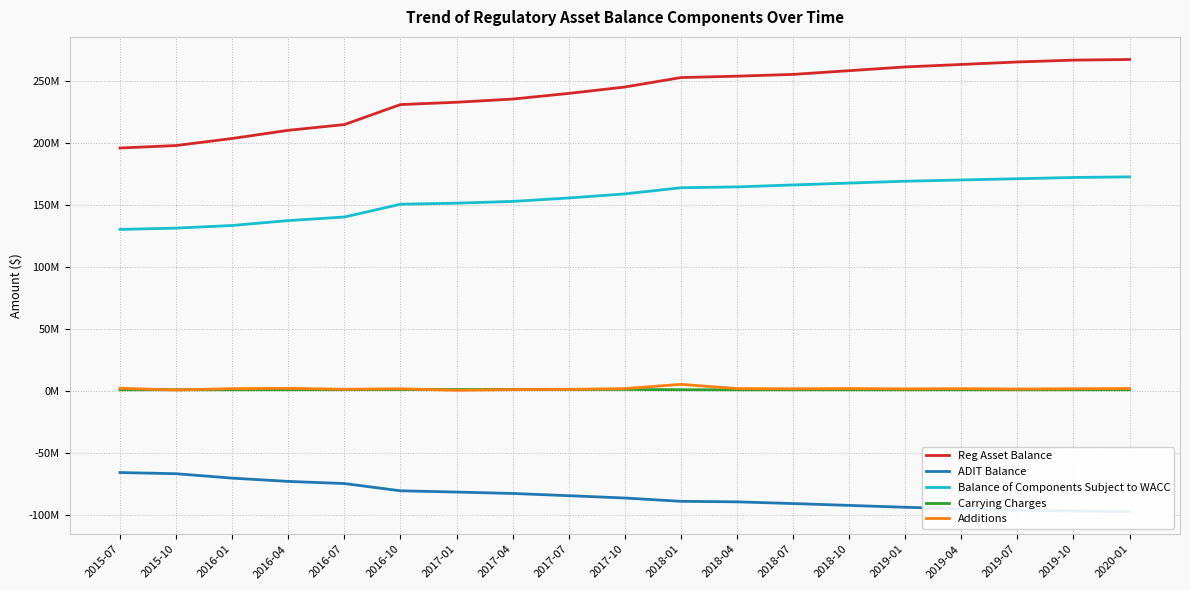

True or false: ADIT Balance has more than 2 interior local peaks.

False